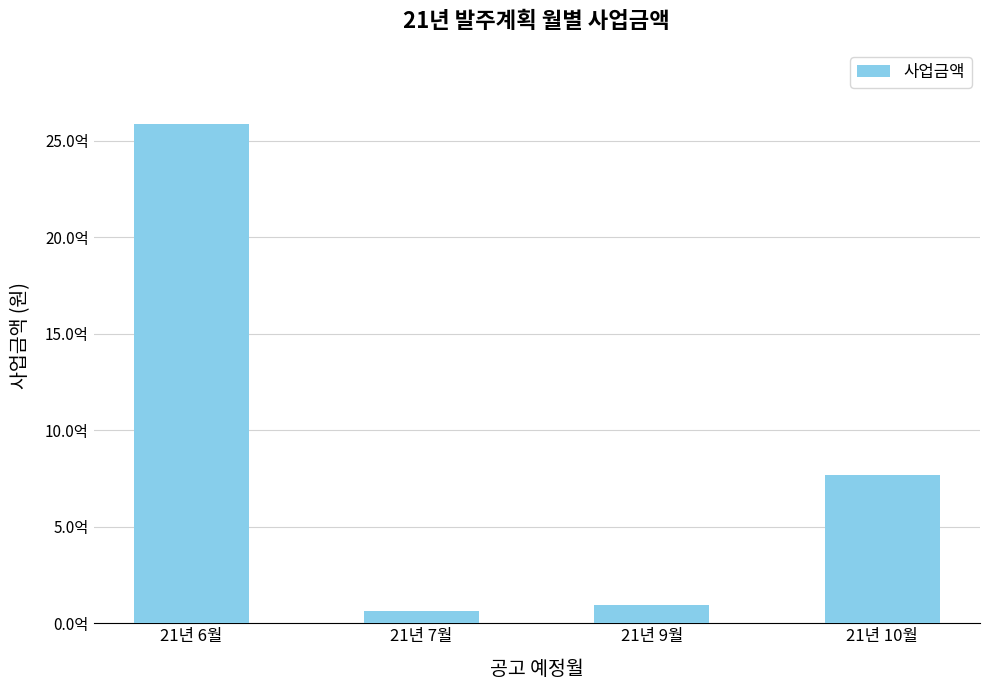

Are the bars horizontal?

No